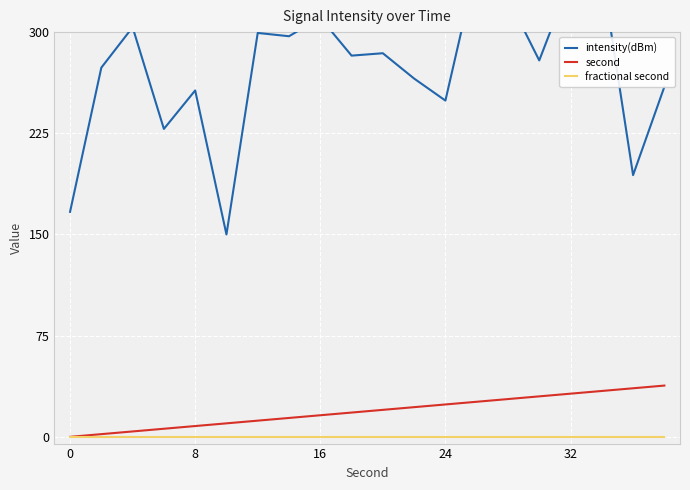

At how many categories does at least one series exceed 151?

19